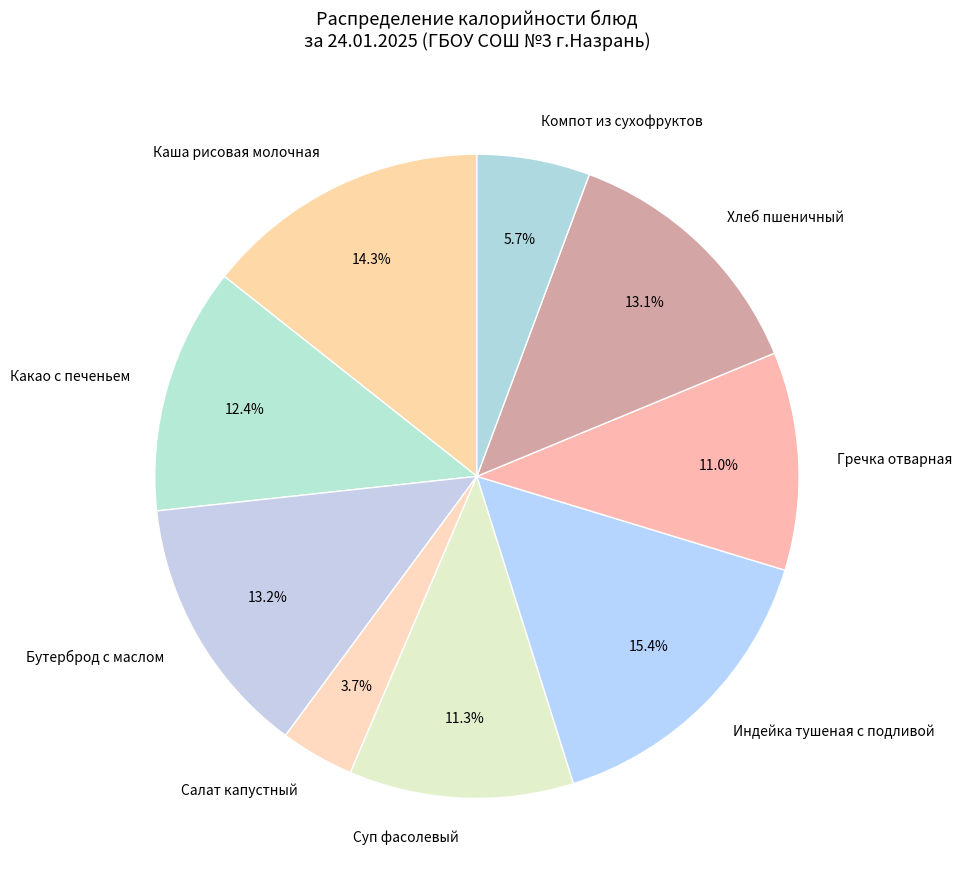

How many slices are in this pie chart?

9